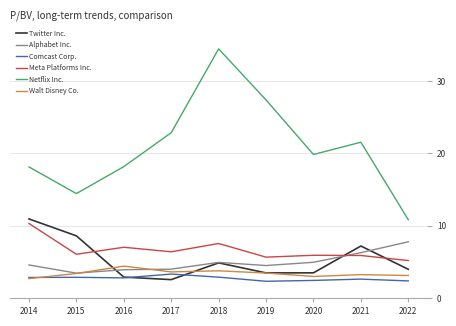

What is the total value across all series at 2016?

39.2